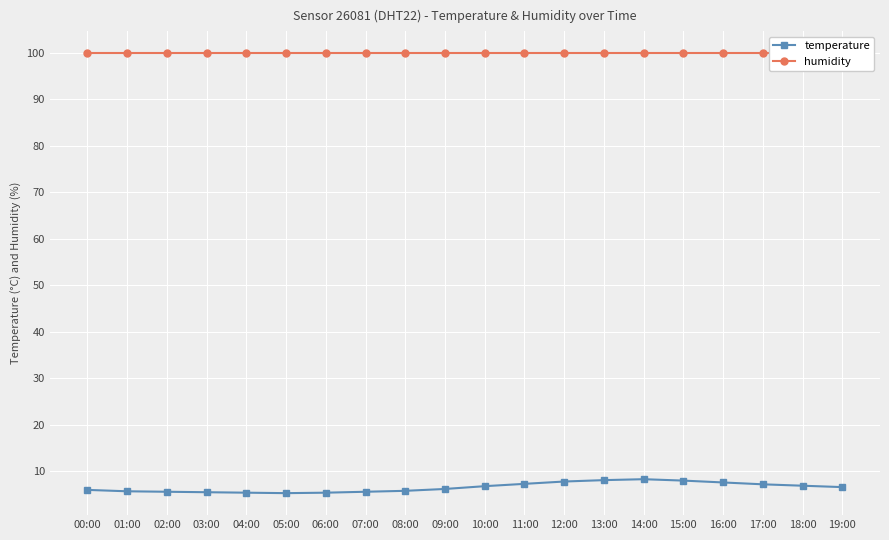

True or false: humidity and temperature intersect in this chart.

False